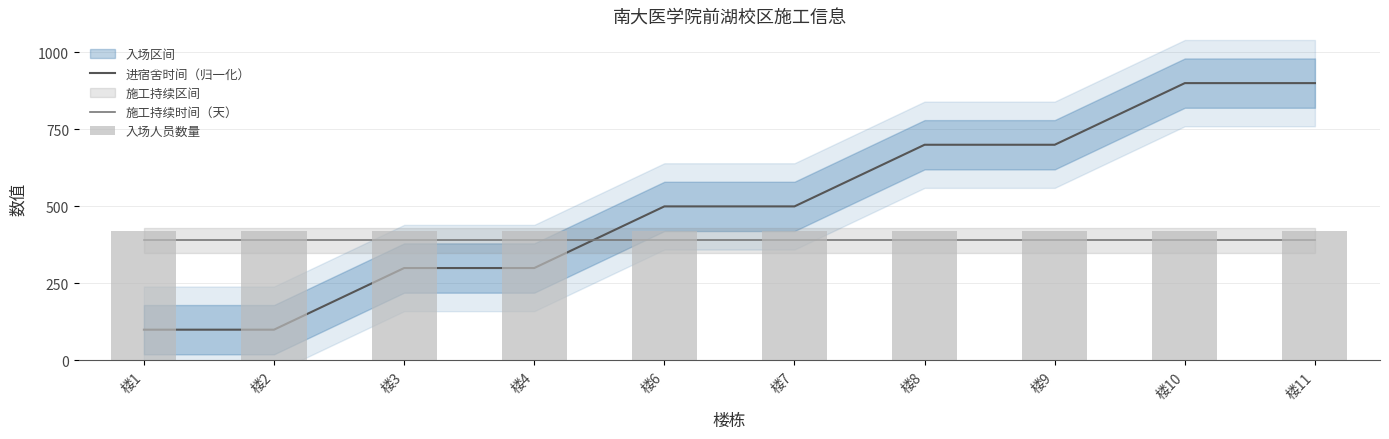

What is the difference between the highest and lowest values at 楼7?

110